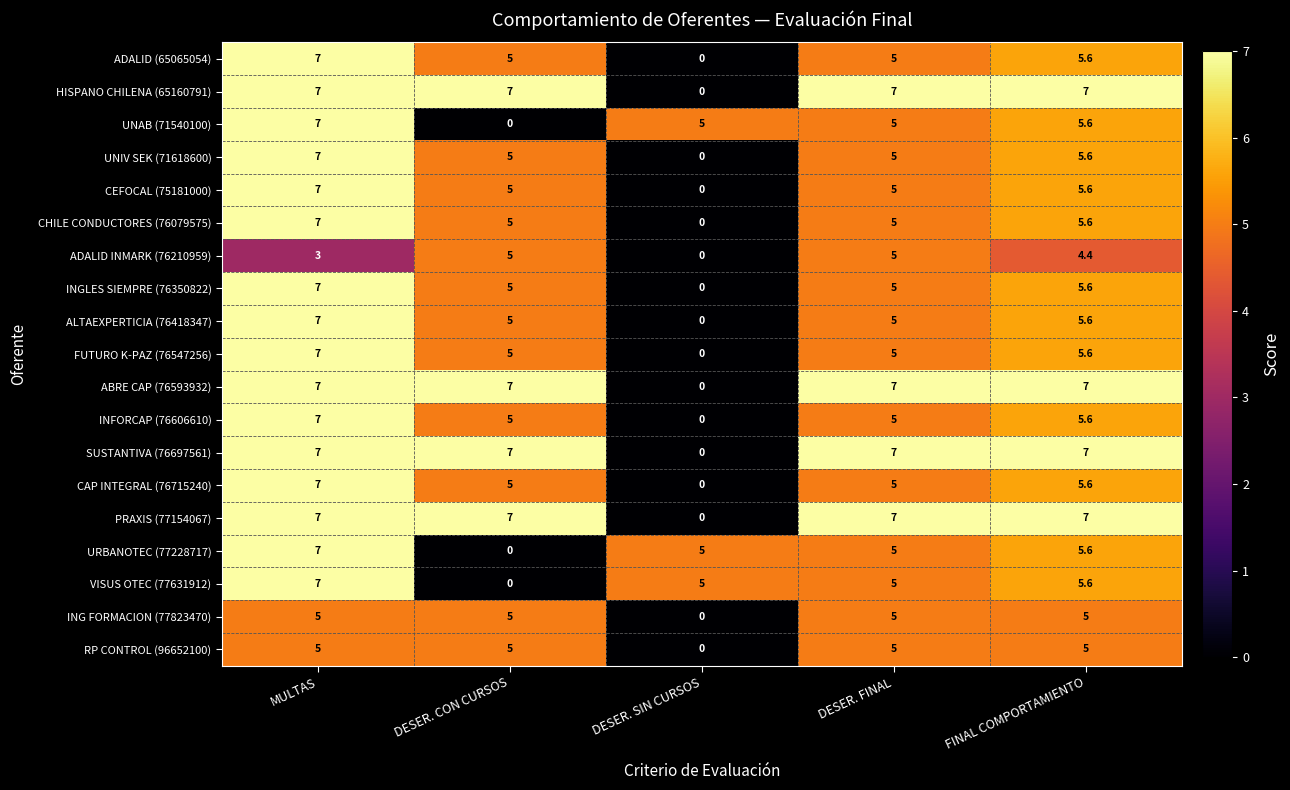

The RP CONTROL (96652100) series shows 8.2 at DESER. CON CURSOS. True or false?

False